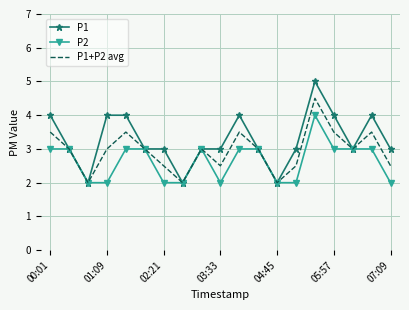

What is the lowest value of the P1+P2 avg series?

2.0